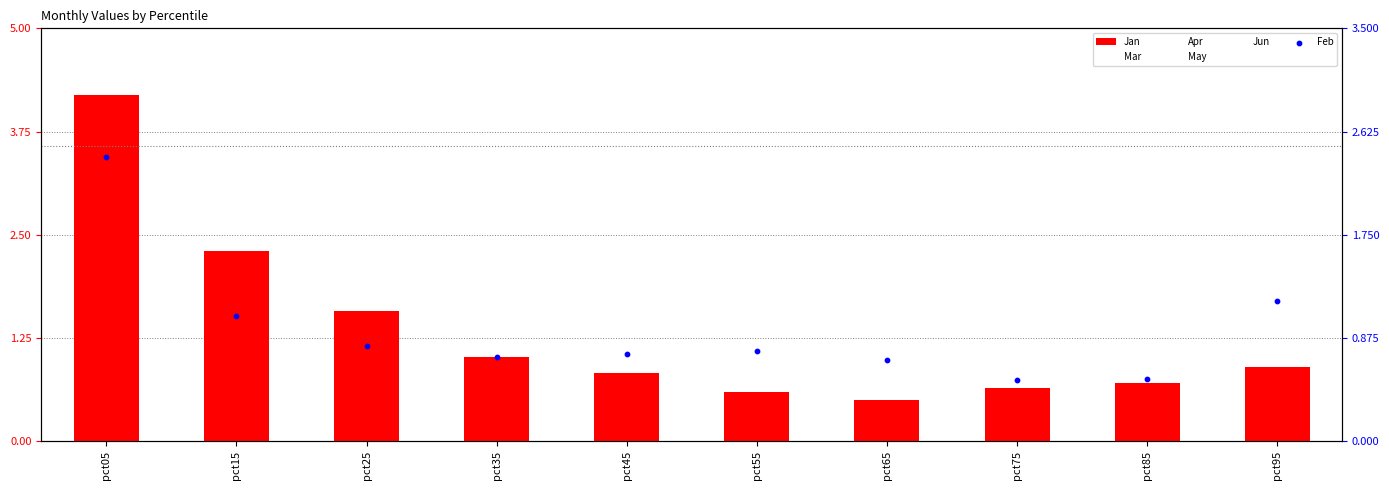

What are all the series names shown in the legend?

Jan, Mar, Apr, May, Jun, Feb